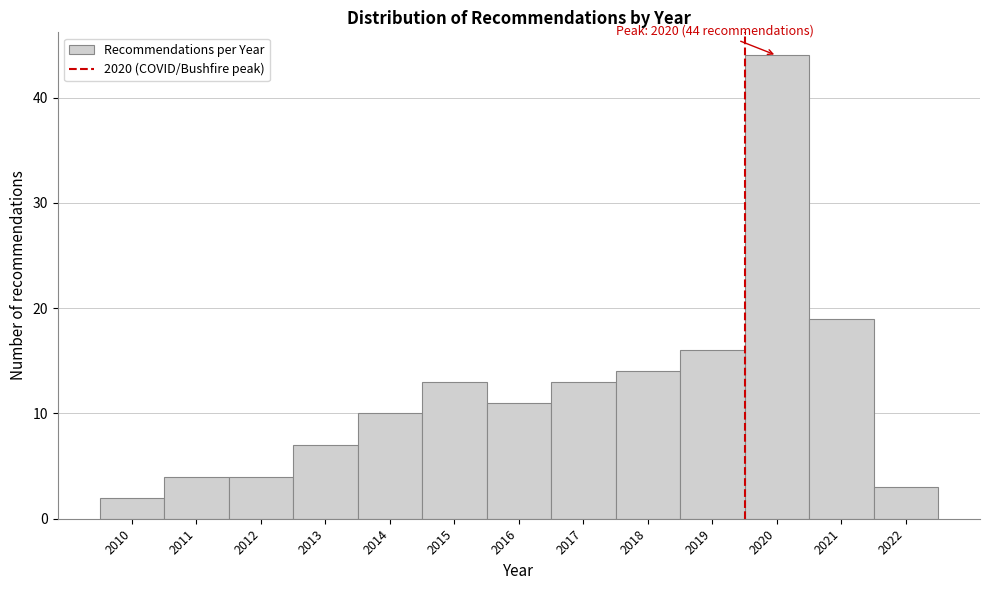

Reading left to right, what are all the values shown in this chart?

2	4	4	7	10	13	11	13	14	16	44	19	3